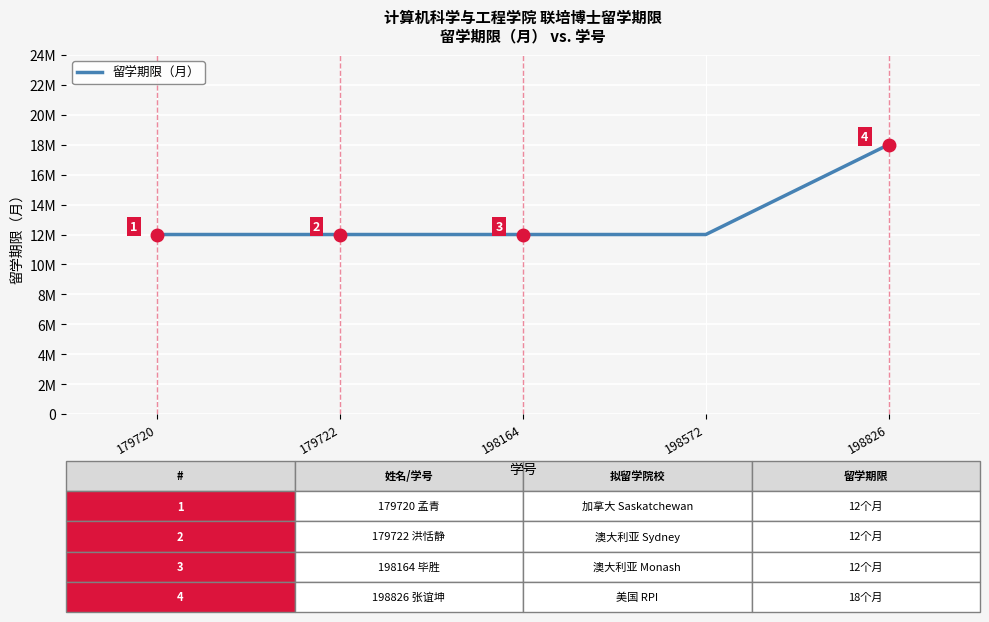

What is the difference between the maximum and minimum values?

6